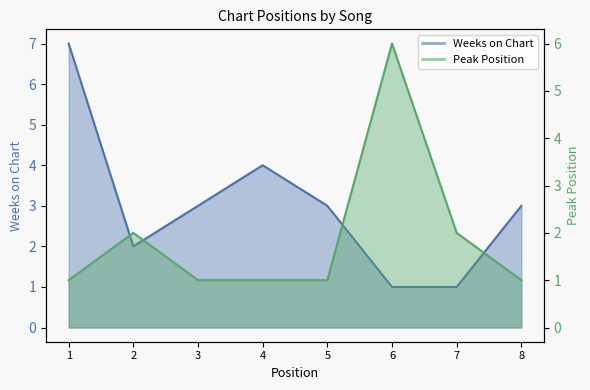

How many times do Weeks on Chart and Peak Position cross each other?

2